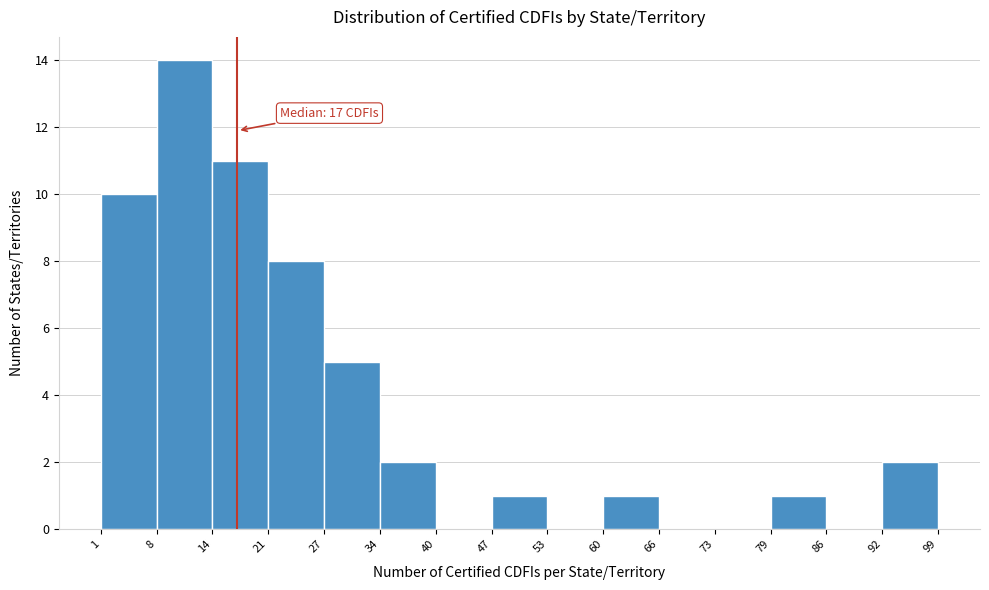

Over which range of the x-axis is the bar tallest?

8 to 14